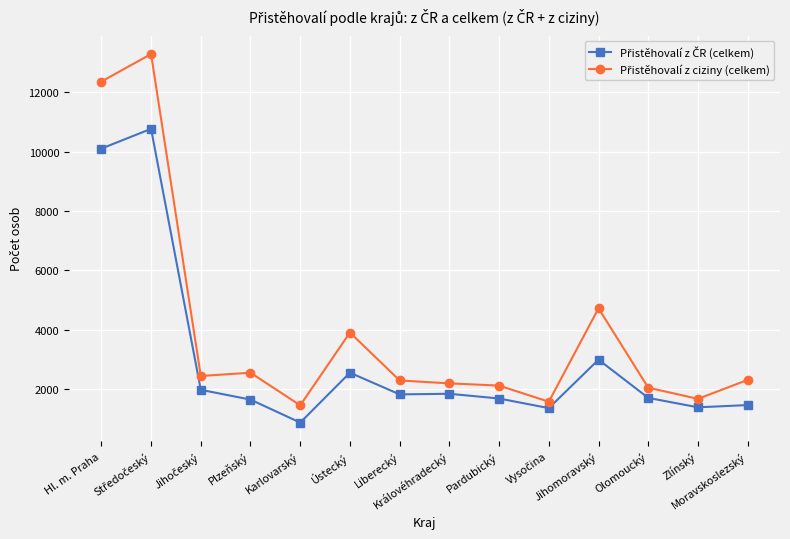

What is the value of the Přistěhovalí z ciziny (celkem) point at the 1st from the left?

12357